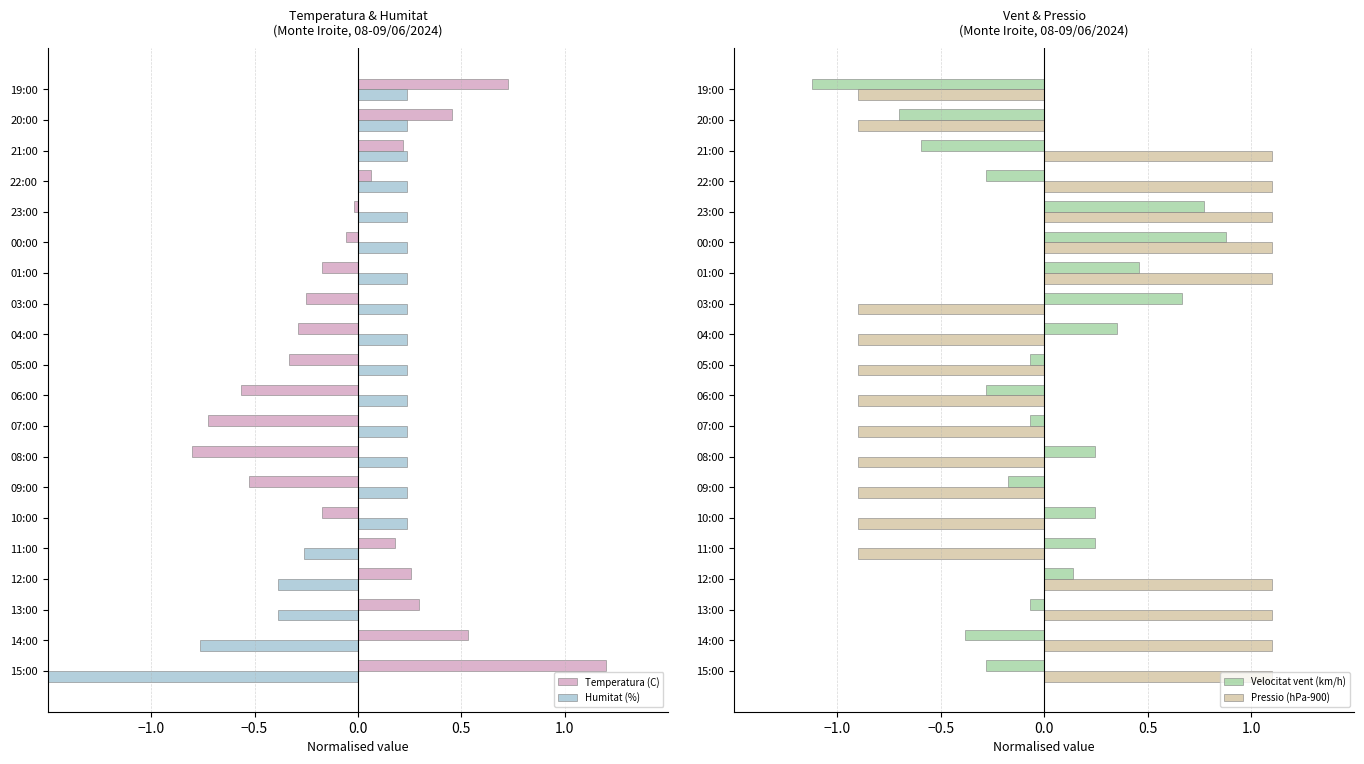

Is it true that Velocitat vent (km/h) equals 0.2 at 04:00?

False